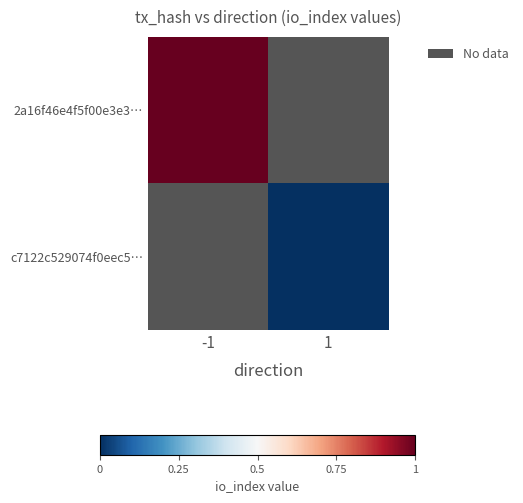

Which category has the lowest value across all series?

1